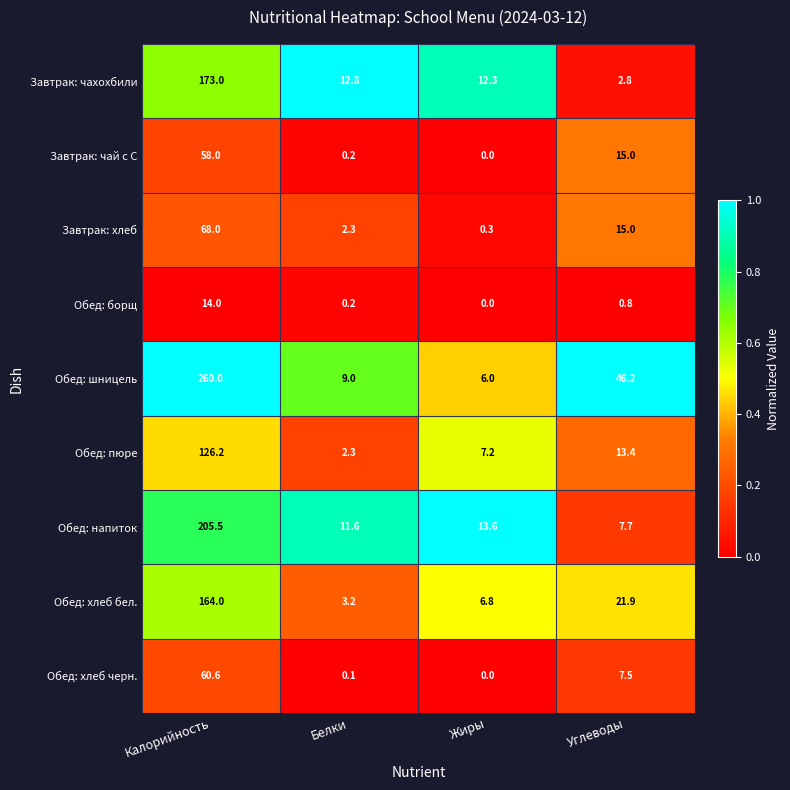

What is the difference between the second highest and minimum values in the Обед: борщ series?

0.8